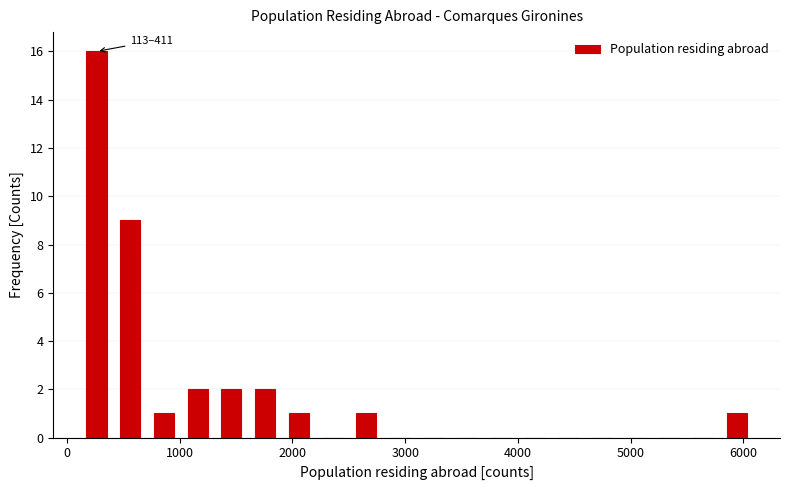

Around what value on the x-axis is the tallest bar? Give the approximate position of its centre, as read against the axis.

300